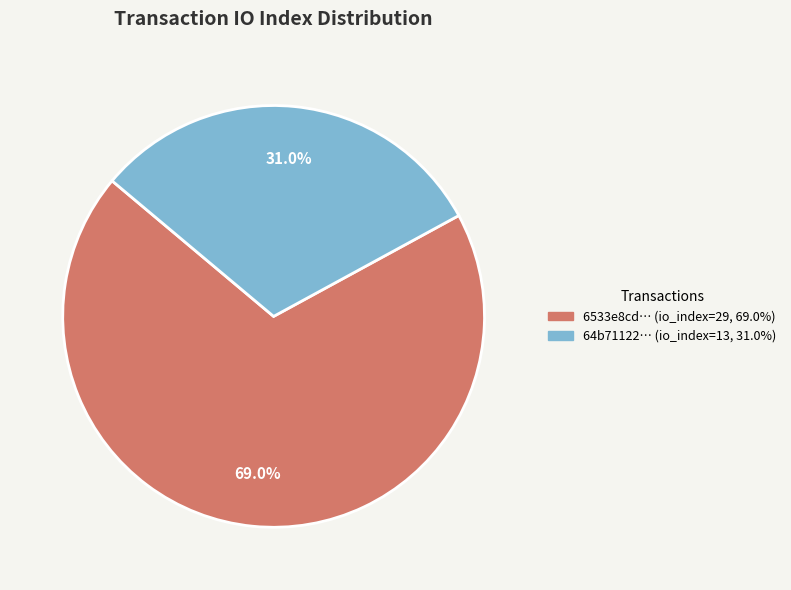

Is there a majority slice in this chart?

Yes